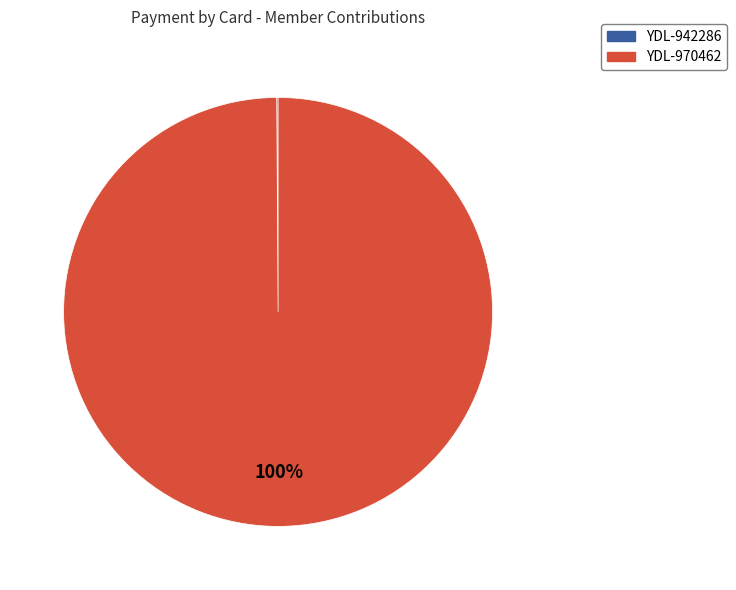

What is the largest slice in the pie chart?

YDL-970462